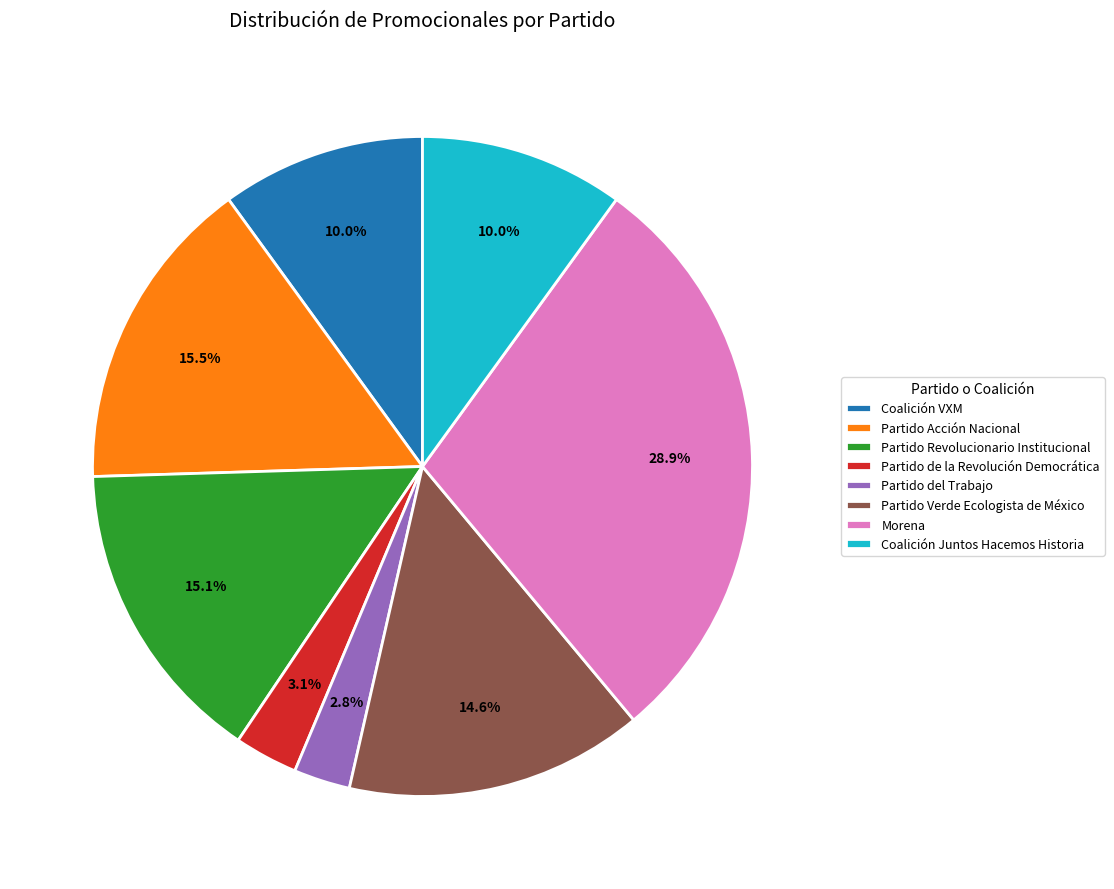

How many segments does this pie chart have?

8